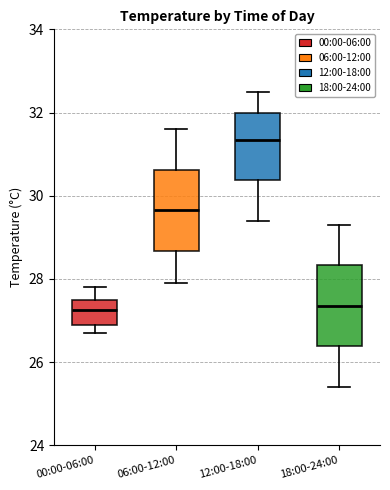

Reading left to right, read every box against the y-axis: the position of its median line, the range the box covers, and the ends of its whiskers. The values are not printed on the chart, so give them approximately, as read against the axis.

00:00-06:00: median 27.2, box 27.0 to 27.6, whiskers 26.8 to 27.8
06:00-12:00: median 29.6, box 28.6 to 30.6, whiskers 28.0 to 31.6
12:00-18:00: median 31.4, box 30.4 to 32.0, whiskers 29.4 to 32.6
18:00-24:00: median 27.4, box 26.4 to 28.4, whiskers 25.4 to 29.4